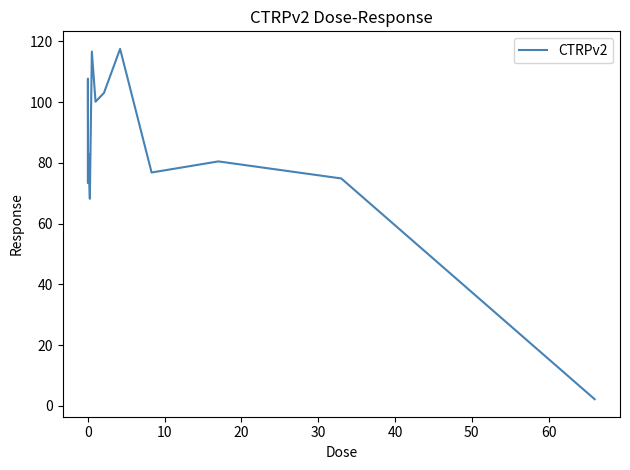

Does the chart have visible grid lines?

No